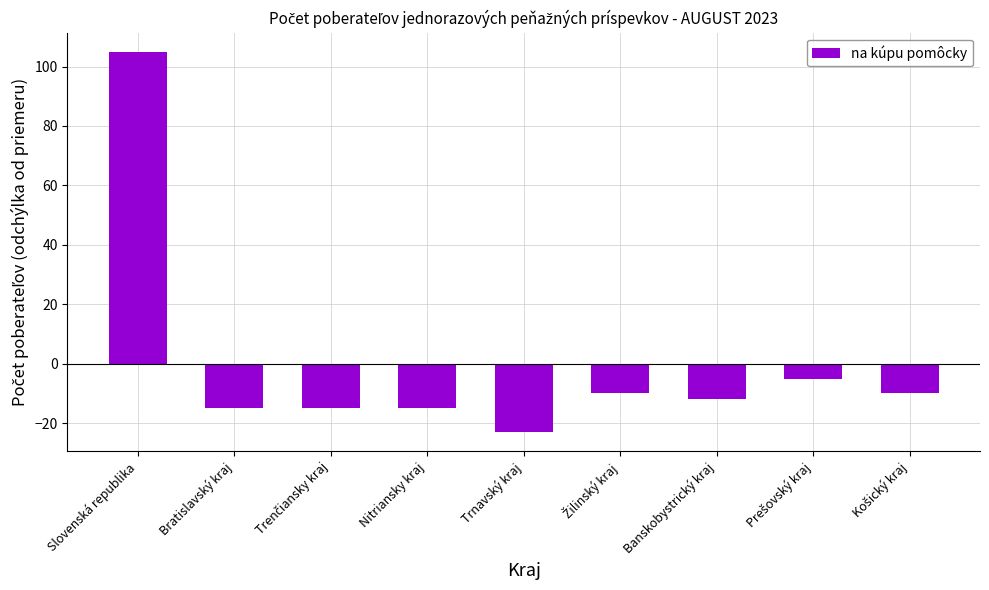

What is the value of the 4th bar from the left?

-15